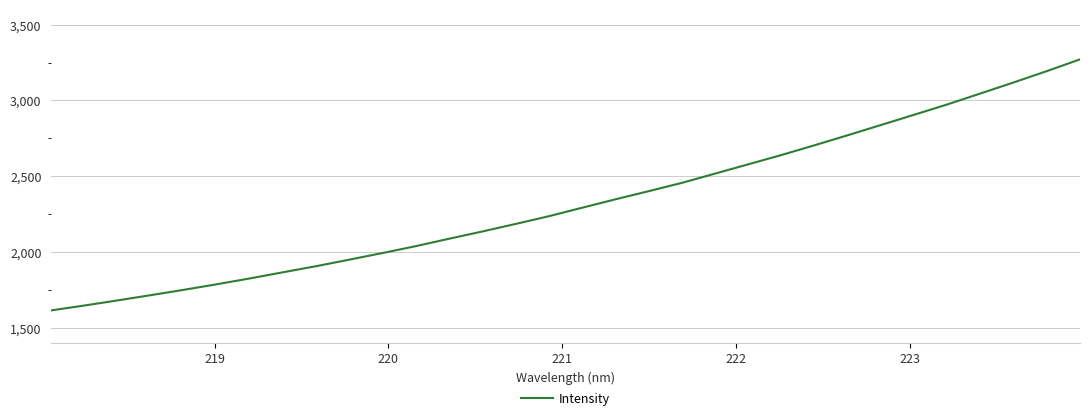

What is the greatest value displayed?

3270.9